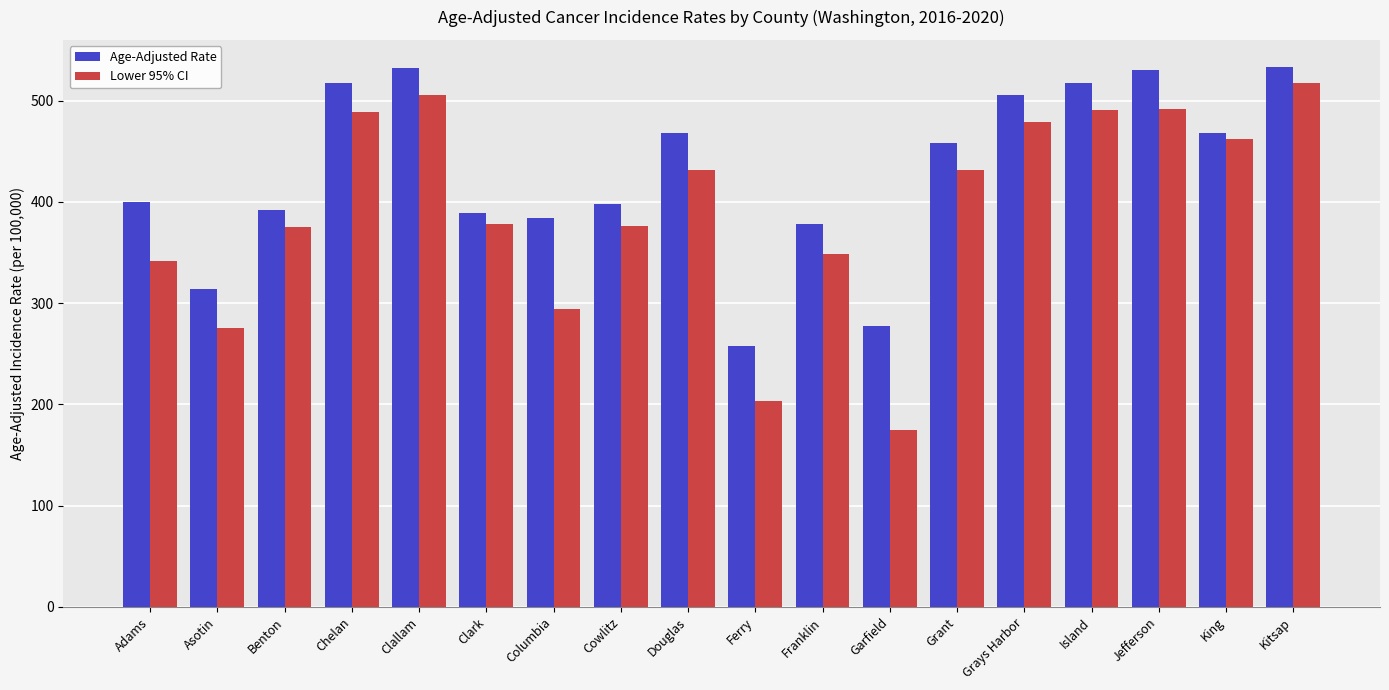

What is the average value of the Lower 95% CI series?

392.5